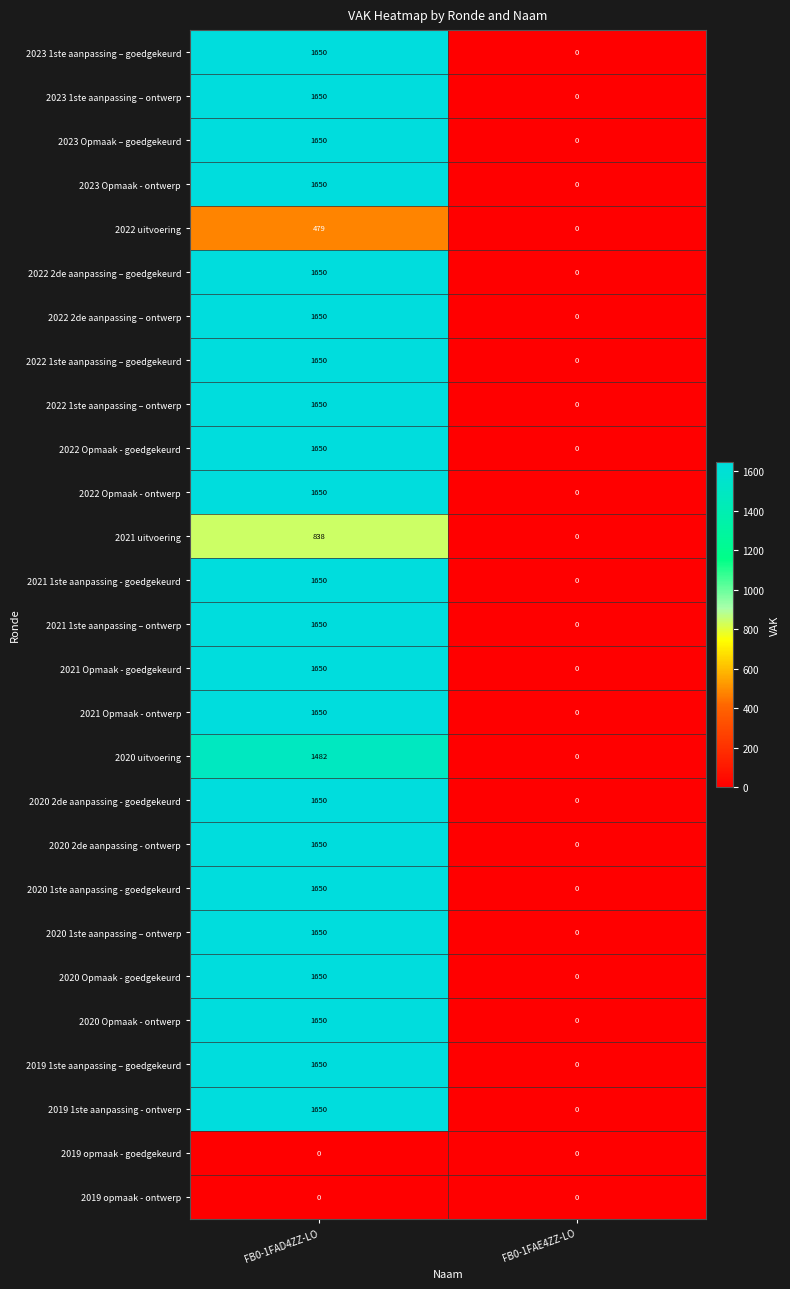

Is it true that 2020 Opmaak - ontwerp equals 498 at FB0-1FAE4ZZ-LO?

False